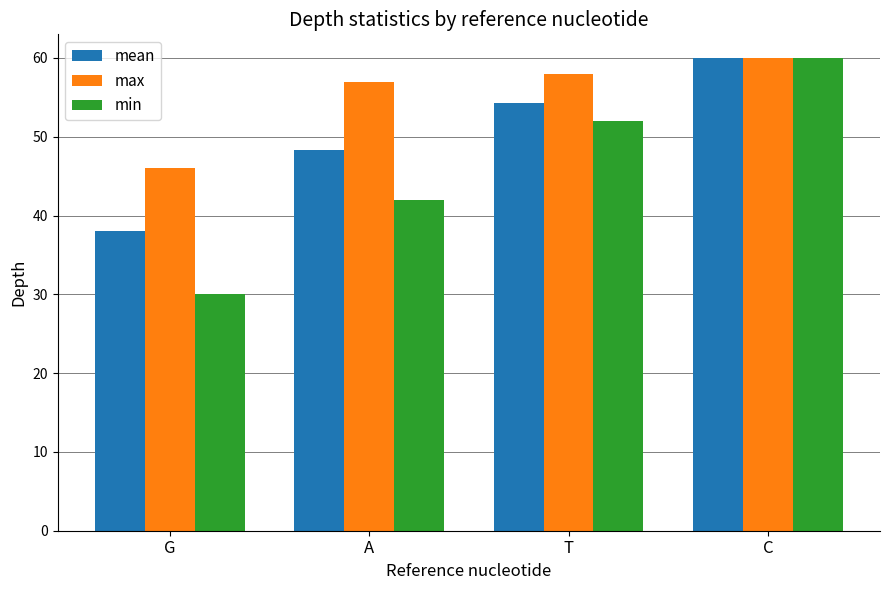

What is the label of the 4th bar from the left?

C